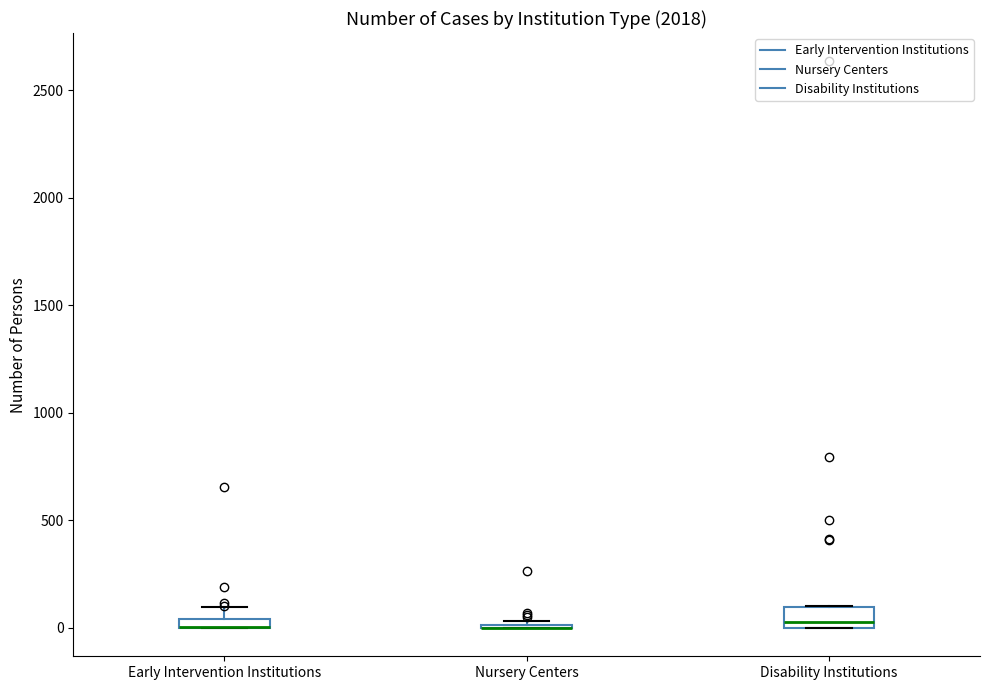

Which box is the tallest, from its lower edge to its upper edge?

Disability Institutions